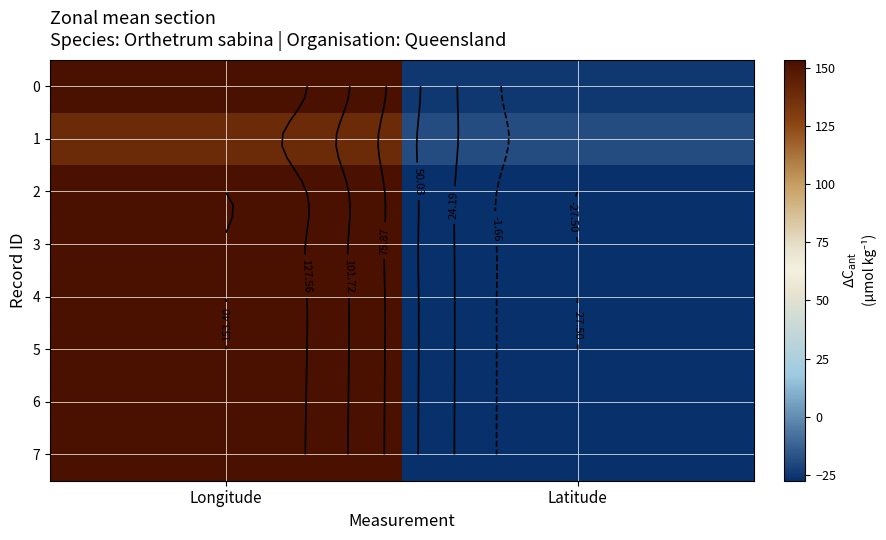

True or false: 5 has a value of 153.4 at Longitude.

True